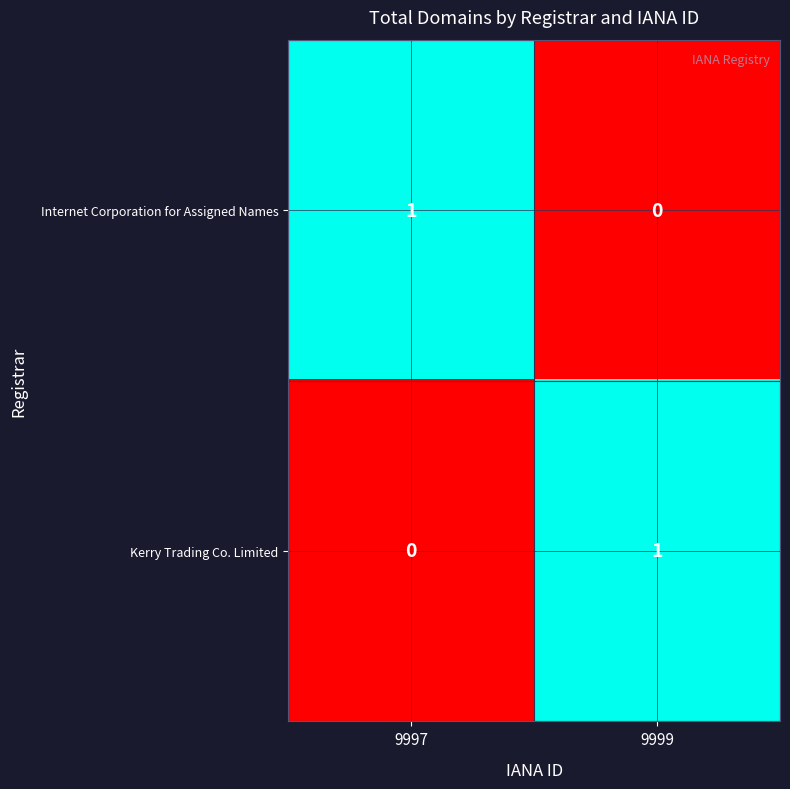

How many categories are shown in the chart?

2